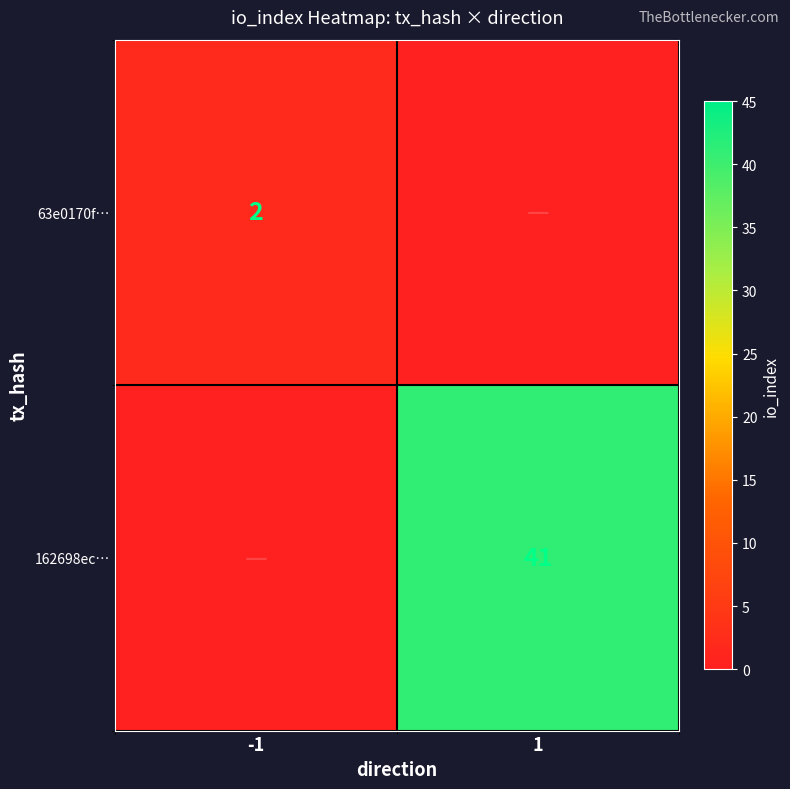

Is it true that 63e0170f… equals 2 at -1?

True